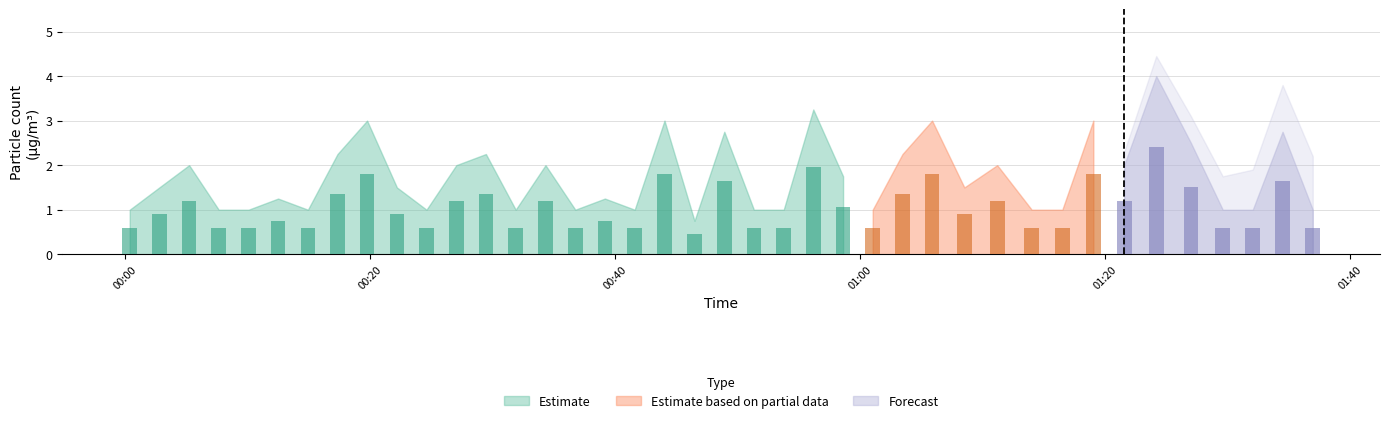

What is the minimum value for Estimate?

0.8